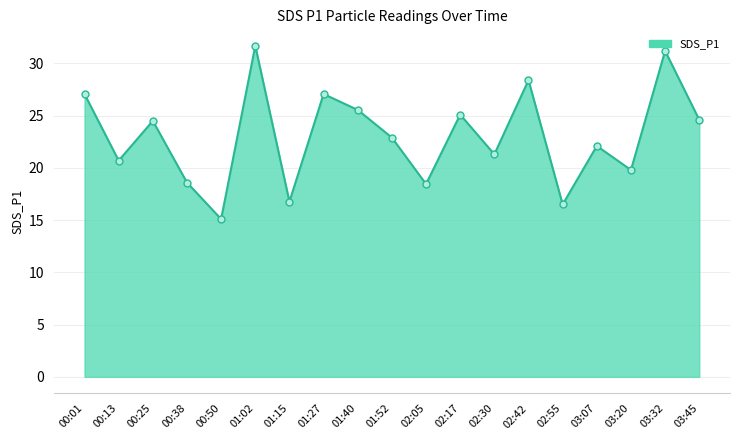

Which has a higher value, 02:05 or 02:30?

02:30